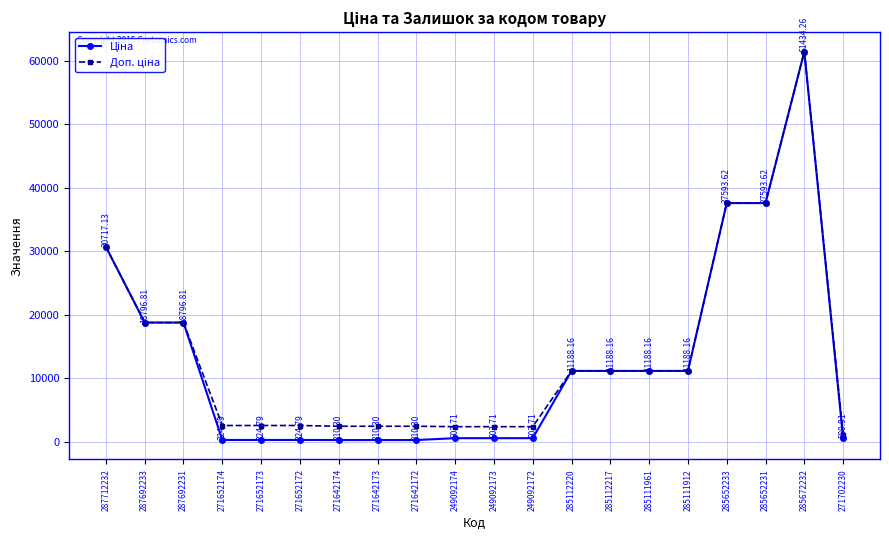

What is the spread (max minus min) of values at 271642173?

2172.1